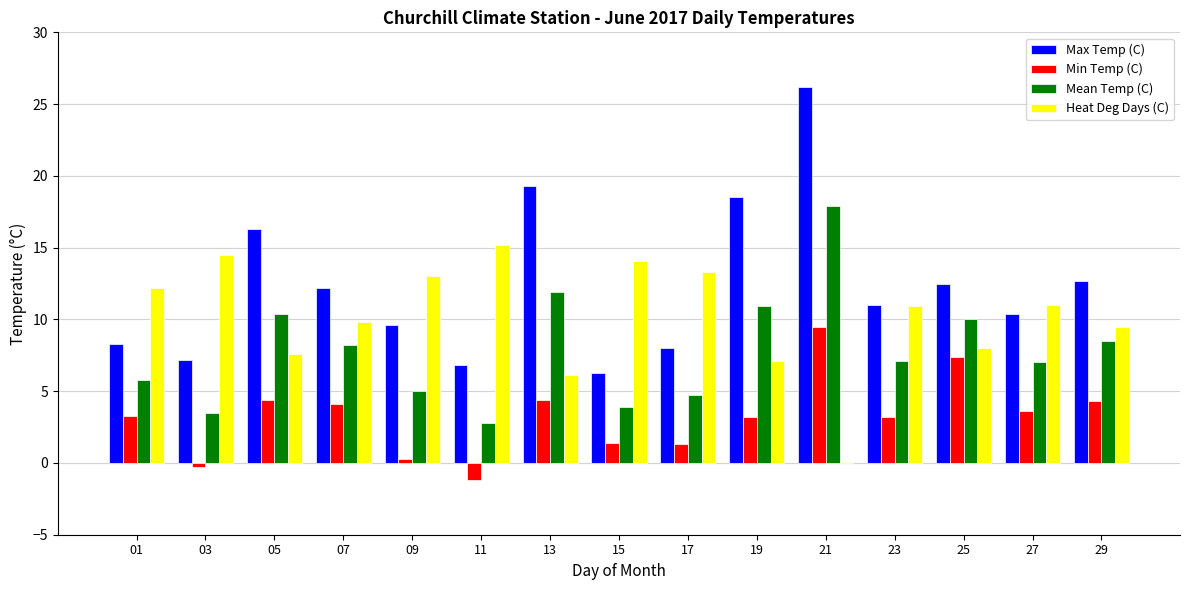

Does the chart contain stacked bars?

No